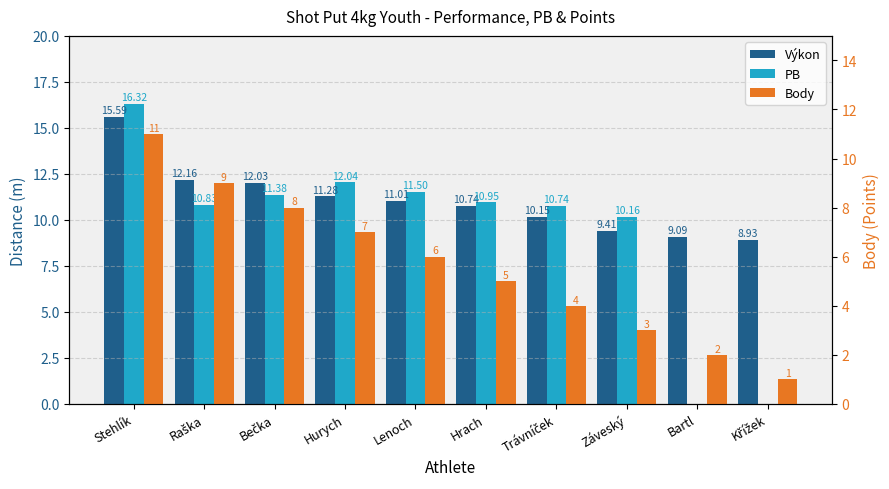

Which category has the lowest value in the PB series?

Bartl